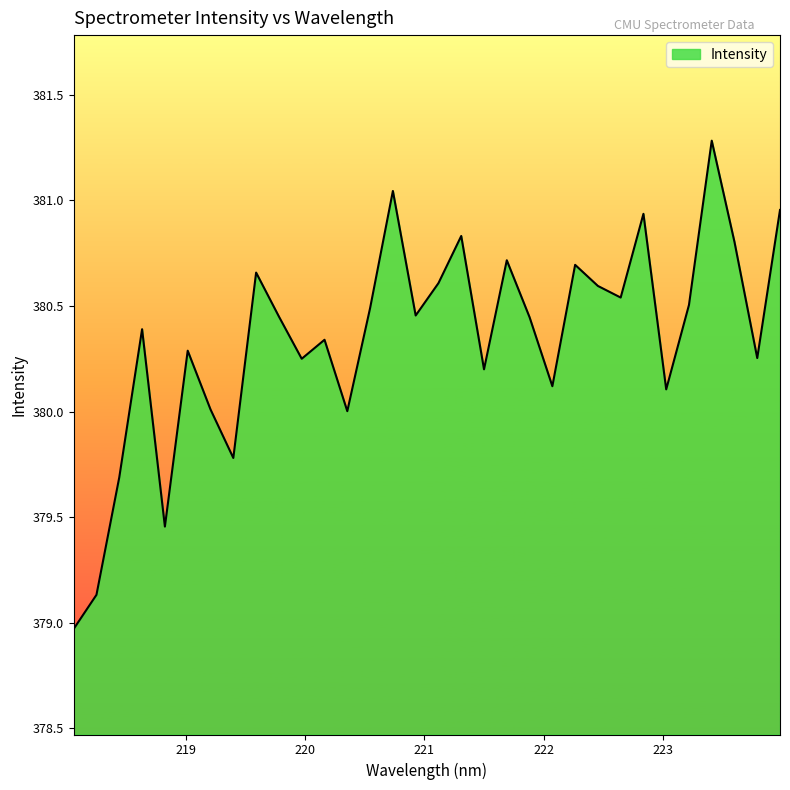

What is the difference between the maximum and minimum values?

2.3